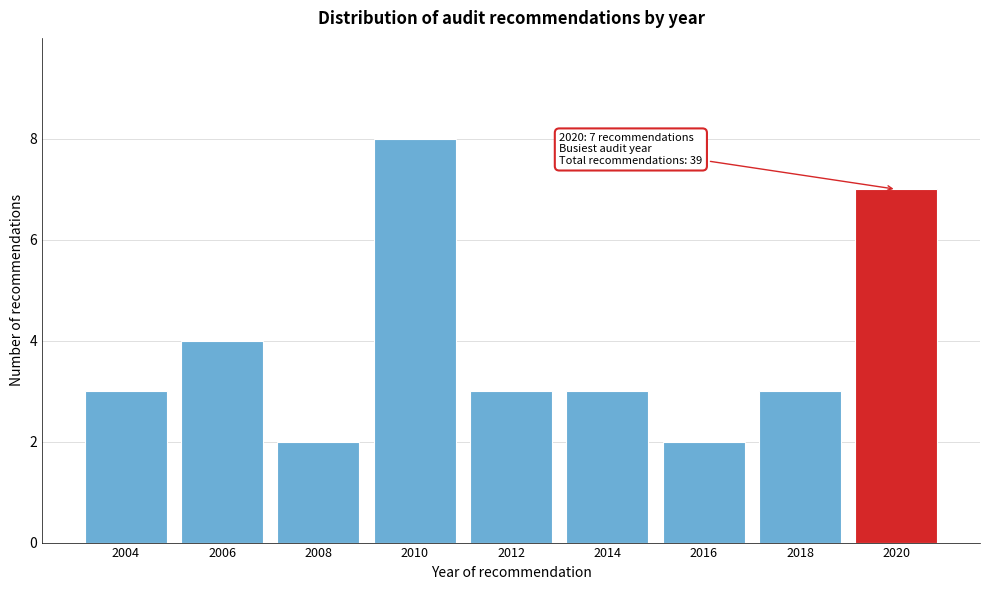

Reading left to right, transcribe all the data shown in this chart.

2004=3	2006=4	2008=2	2010=8	2012=3	2014=3	2016=2	2018=3	2020=7